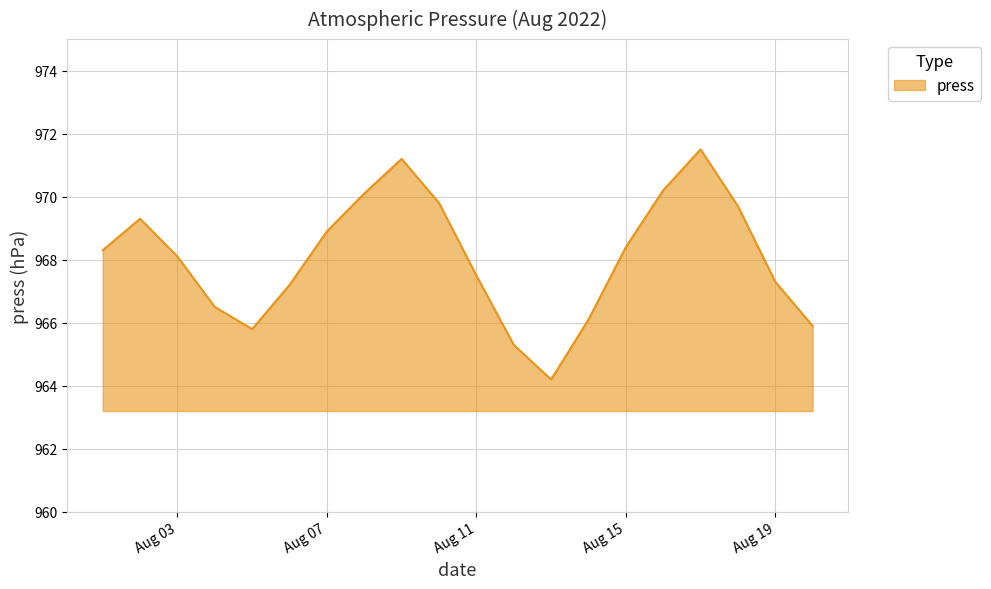

What is the minimum value shown in the chart?

964.2